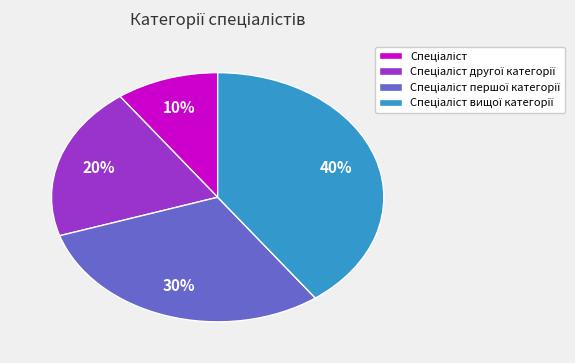

How many slices are in this pie chart?

4